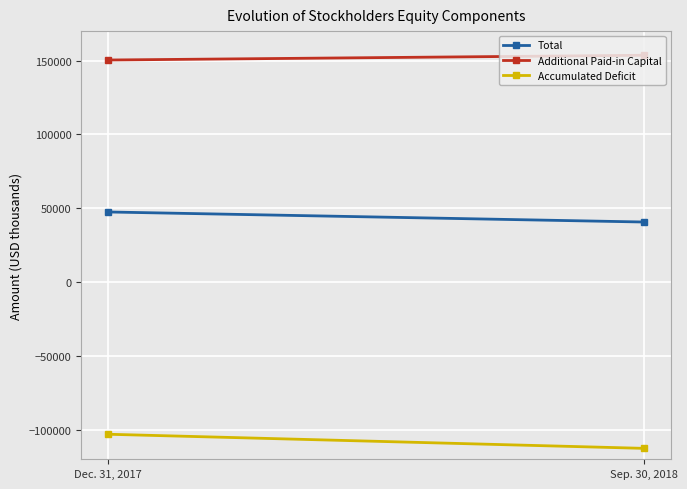

Which has a higher value, Sep. 30, 2018 or Dec. 31, 2017?

Dec. 31, 2017